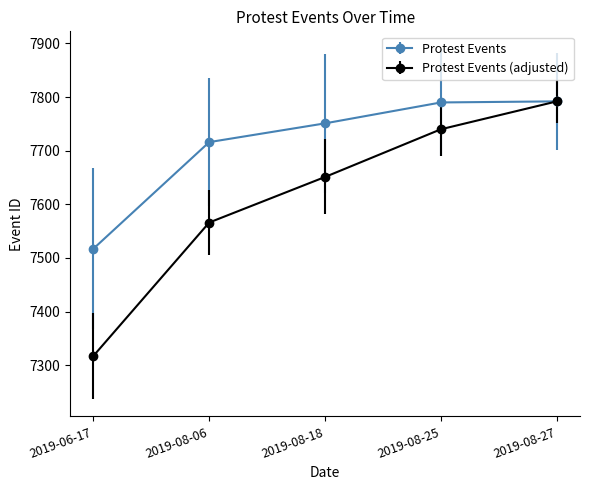

The value of Protest Events (adjusted) at 2019-08-25 is 7740. True or false?

True